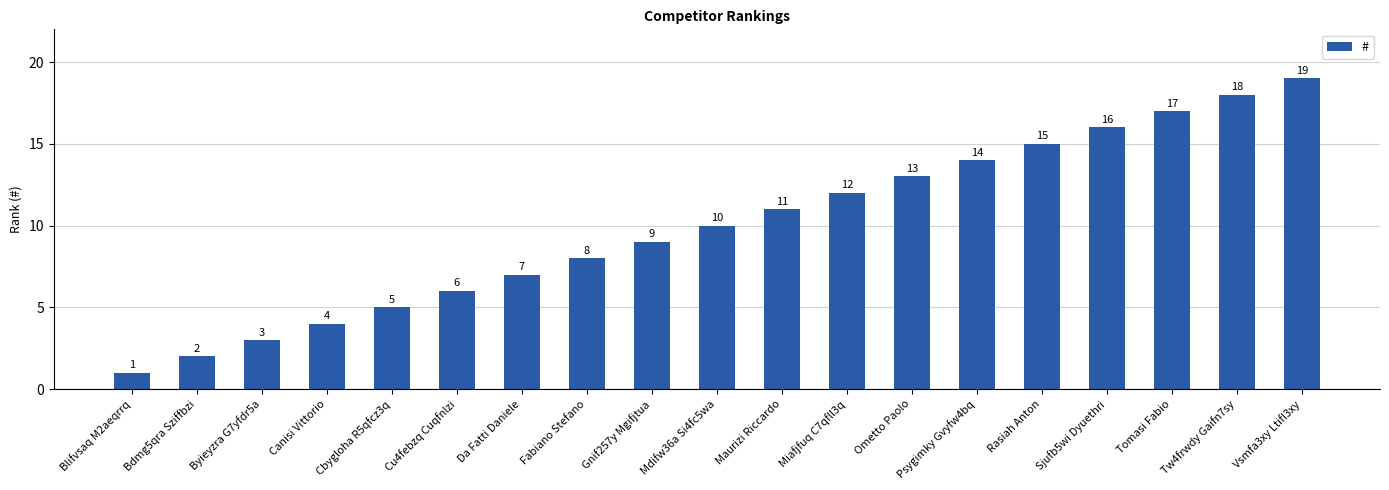

What is the difference between the maximum and minimum values?

18